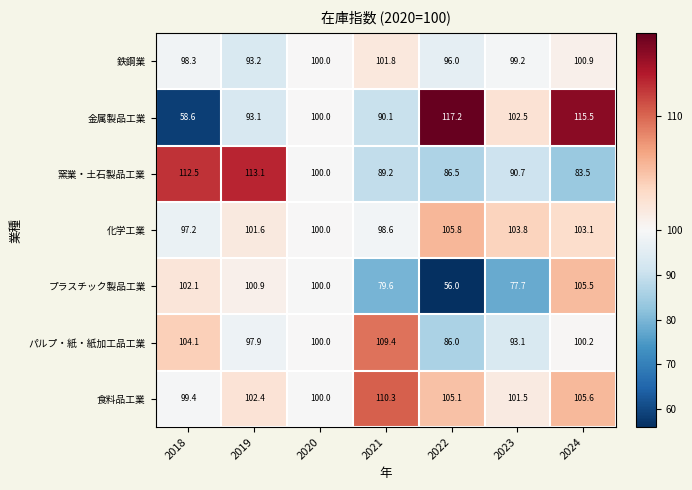

What is the maximum value for 化学工業?

105.8